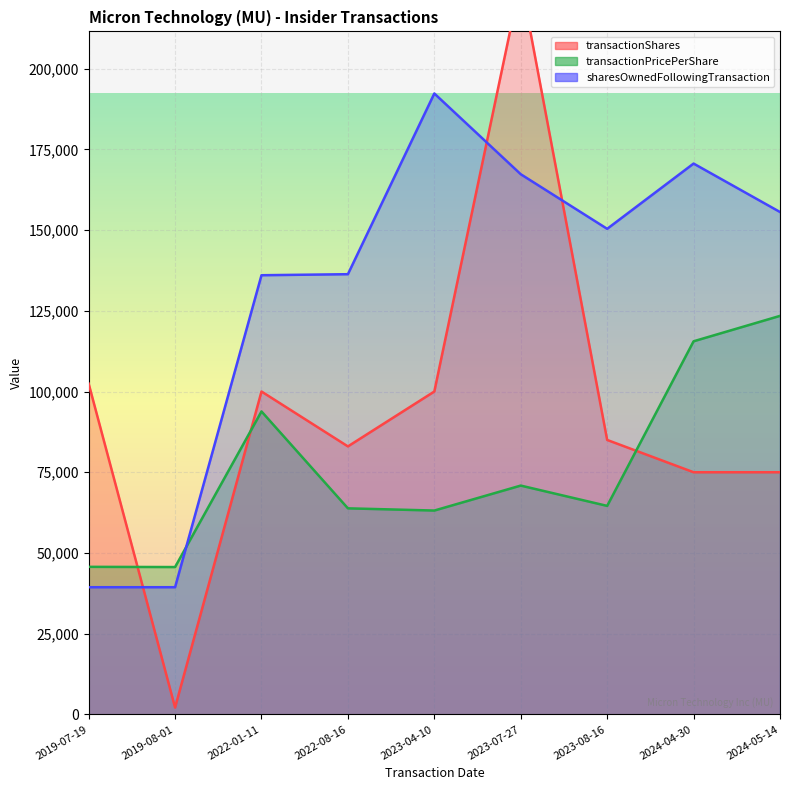

At 2023-08-16, list the series in order from largest to smallest.

sharesOwnedFollowingTransaction, transactionShares, transactionPricePerShare